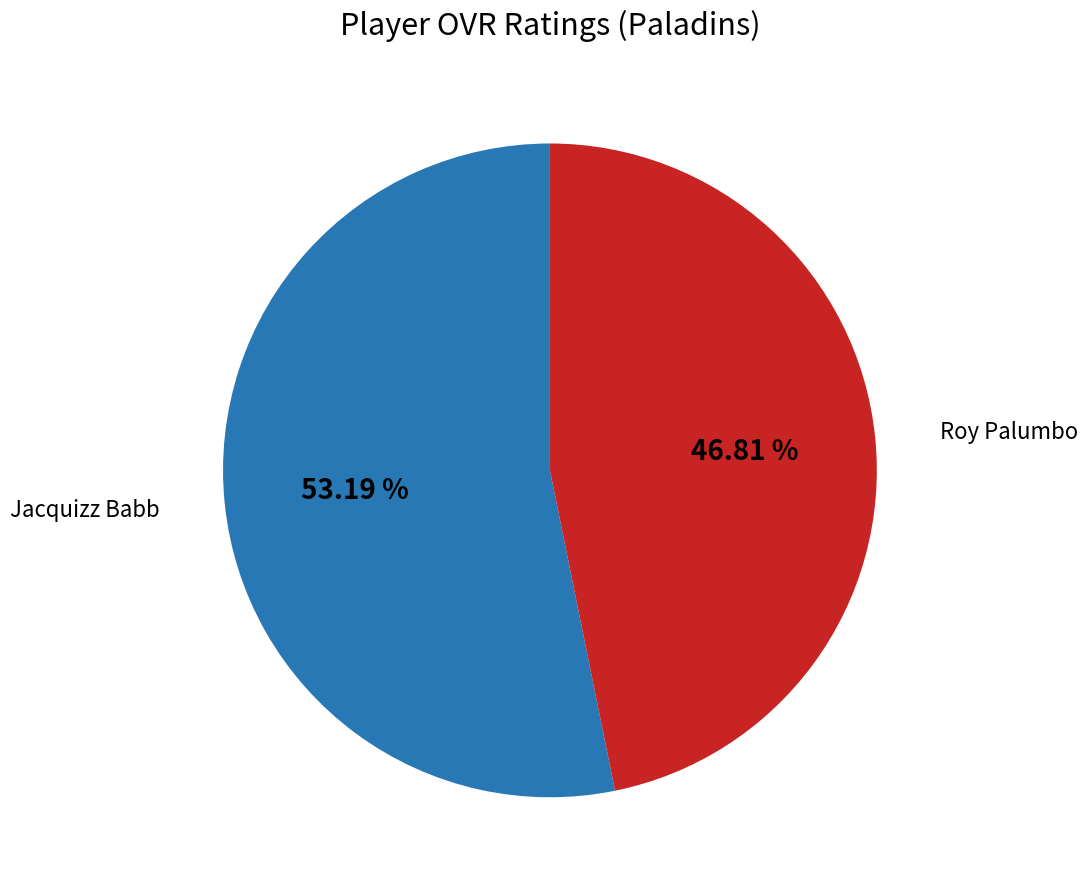

Is there any slice that represents more than half of the pie?

Yes